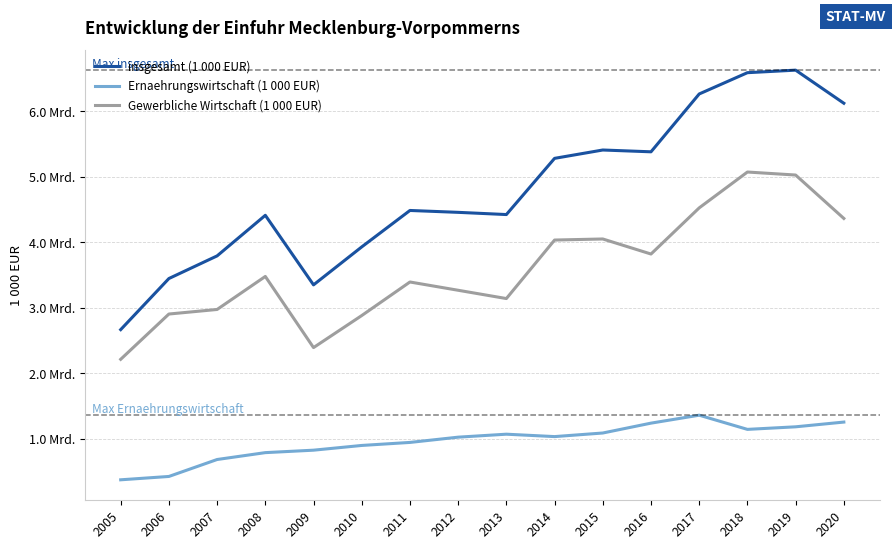

Reading left to right, list all the values displayed in this chart.

insgesamt (1 000 EUR): 2005=2667508	2006=3448148	2007=3794004	2008=4413937	2009=3351432	2010=3931301	2011=4487845	2012=4459146	2013=4425446	2014=5283958	2015=5411430	2016=5383961	2017=6267547	2018=6592564	2019=6631283	2020=6125672
Ernaehrungswirtschaft (1 000 EUR): 2005=373549	2006=424707	2007=683585	2008=788596	2009=826067	2010=898354	2011=944517	2012=1024937	2013=1070293	2014=1033546	2015=1088405	2016=1239148	2017=1360469	2018=1143800	2019=1183098	2020=1255462
Gewerbliche Wirtschaft (1 000 EUR): 2005=2214146	2006=2905855	2007=2975585	2008=3479929	2009=2393173	2010=2882653	2011=3395231	2012=3268813	2013=3142242	2014=4035959	2015=4052339	2016=3822432	2017=4527516	2018=5075060	2019=5029049	2020=4365979